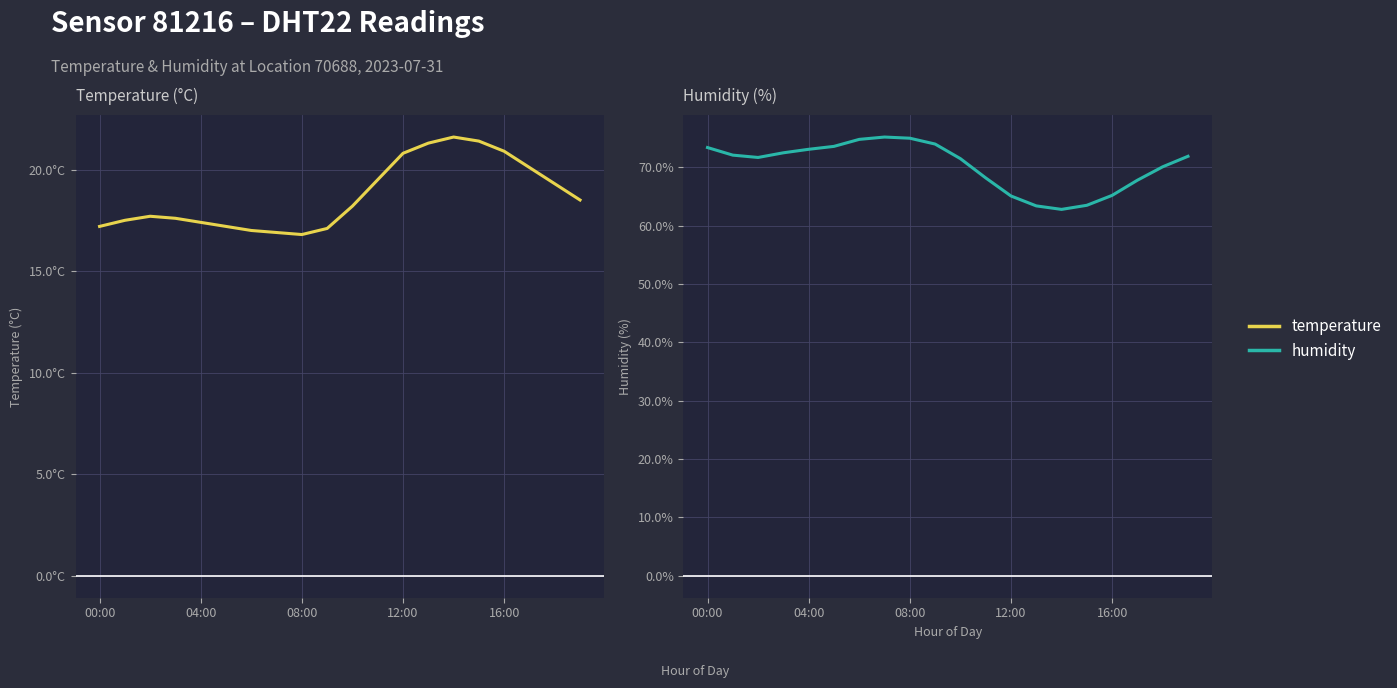

What position from the left is 11?

12